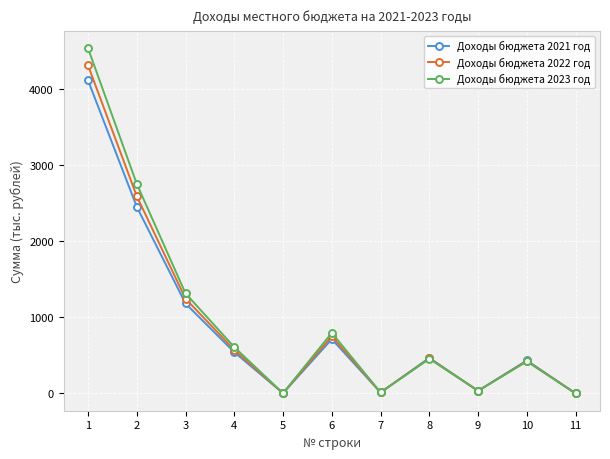

Rank the series at 3 from lowest to highest value.

Доходы бюджета 2021 год, Доходы бюджета 2022 год, Доходы бюджета 2023 год